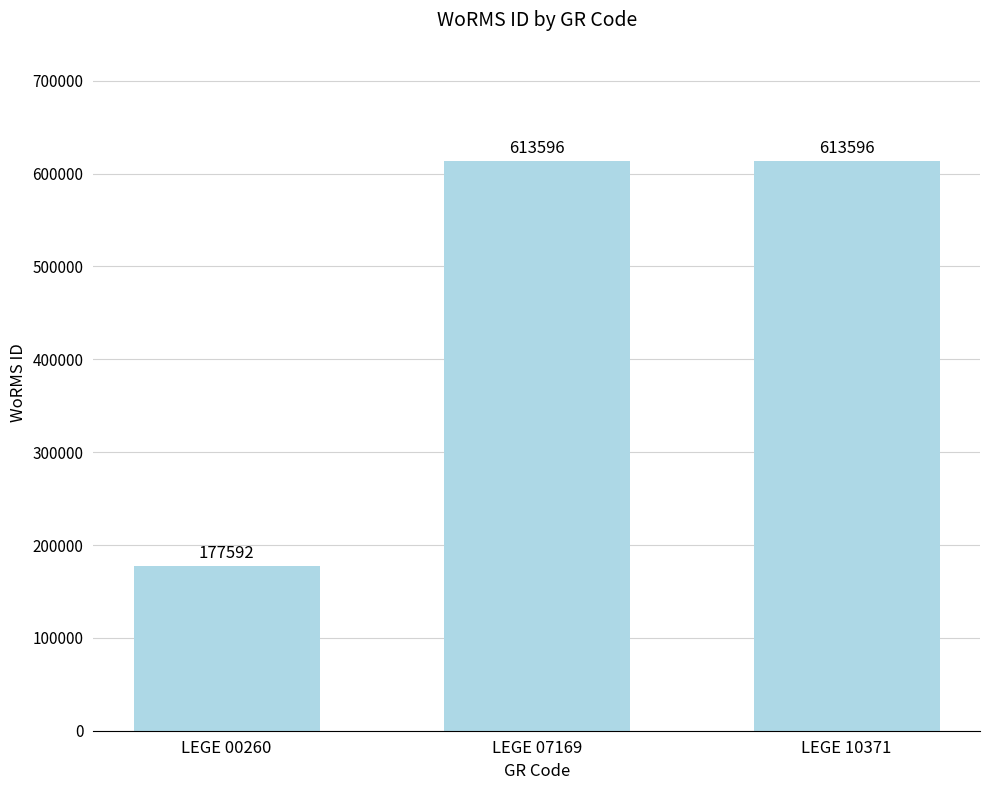

The value at LEGE 07169 is 613596. True or false?

True